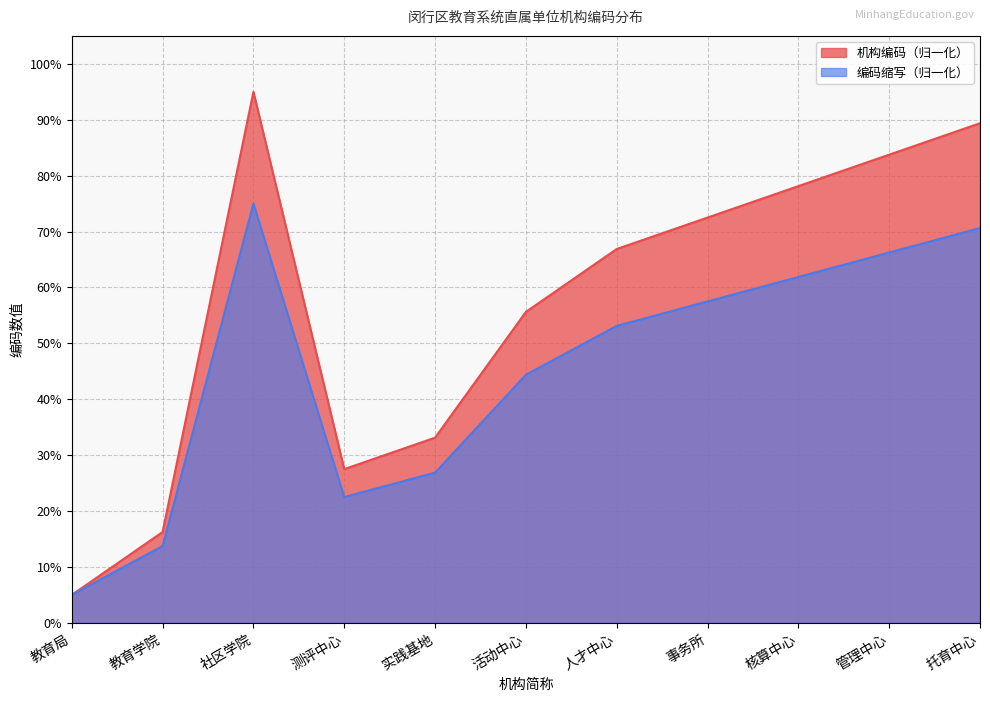

At which label does 机构编码 reach its minimum?

教育局